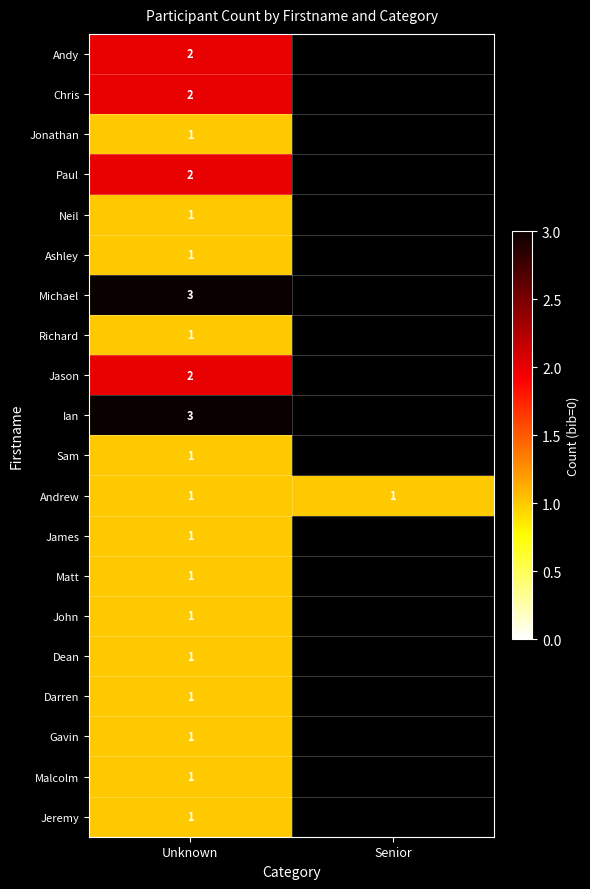

The value of James at Unknown is 1.7. True or false?

False